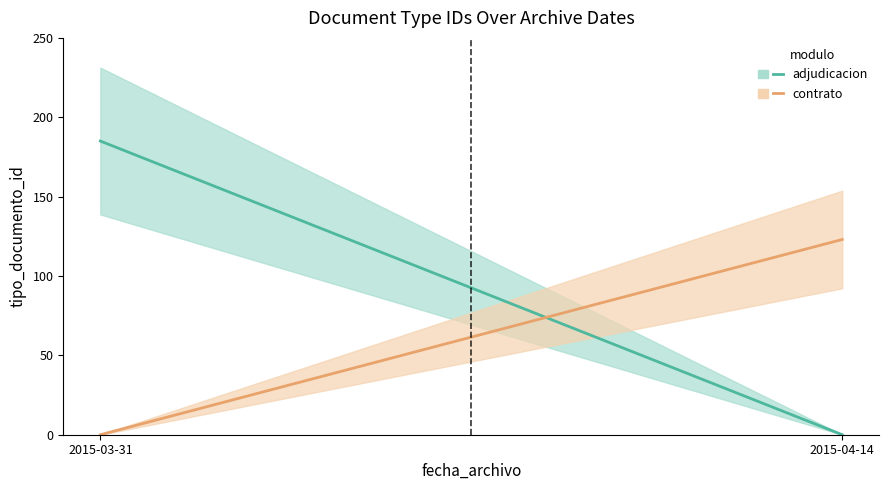

What is the difference between the maximum and minimum values in the adjudicacion series?

185